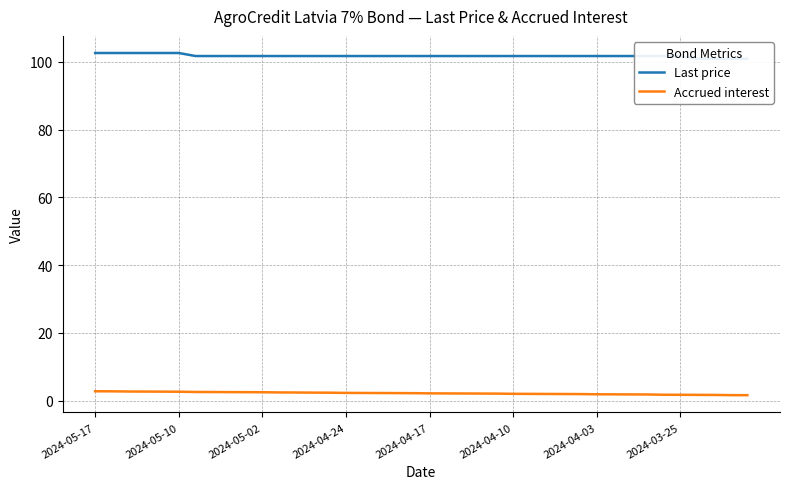

Does the chart have visible grid lines?

Yes